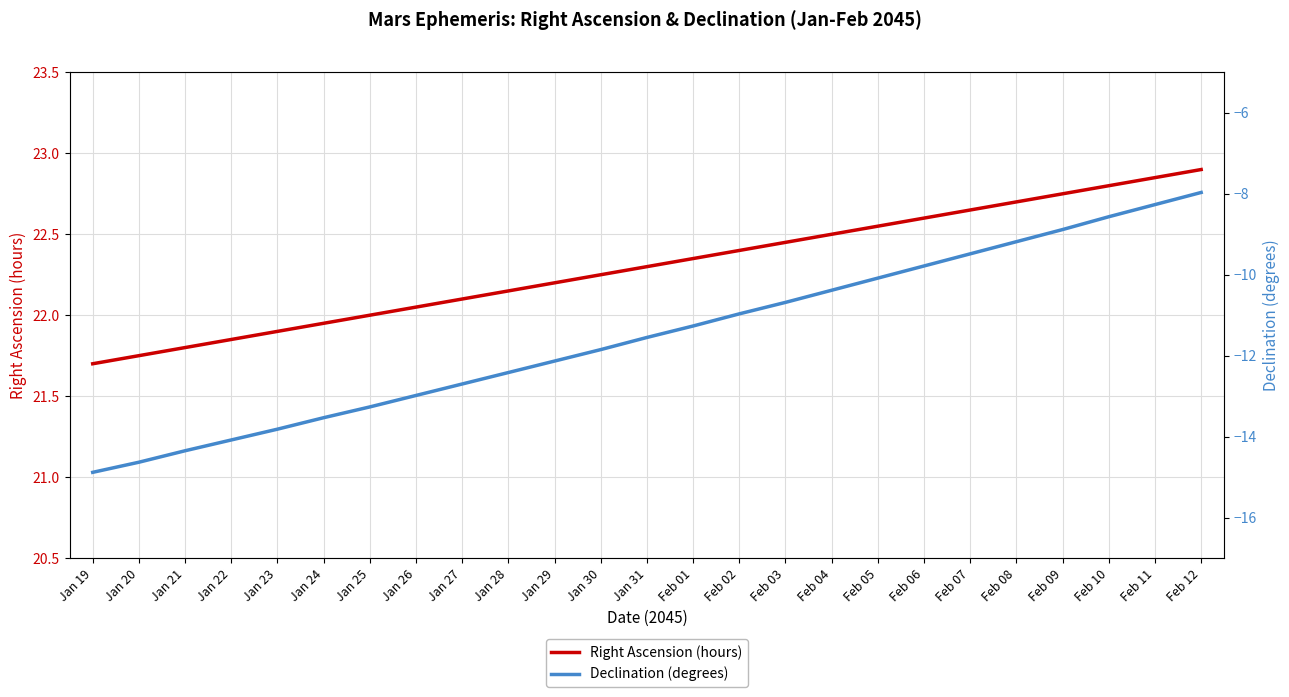

What are all the series names shown in the legend?

Right Ascension (hours), Declination (degrees)